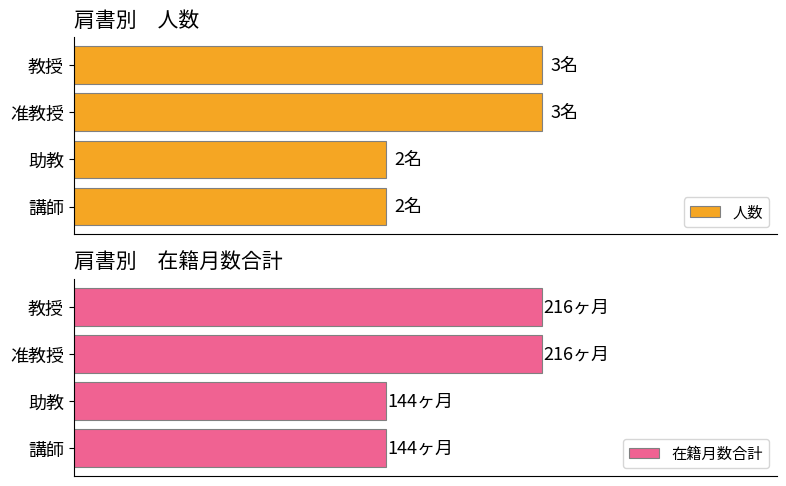

What is the sum of all 人数 values?

10